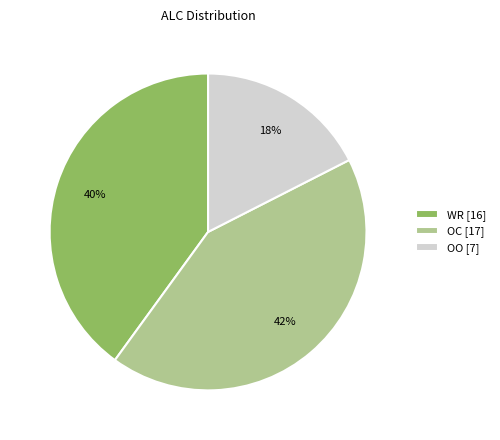

Is the sum of OC [17] and OO [7] greater than half?

Yes